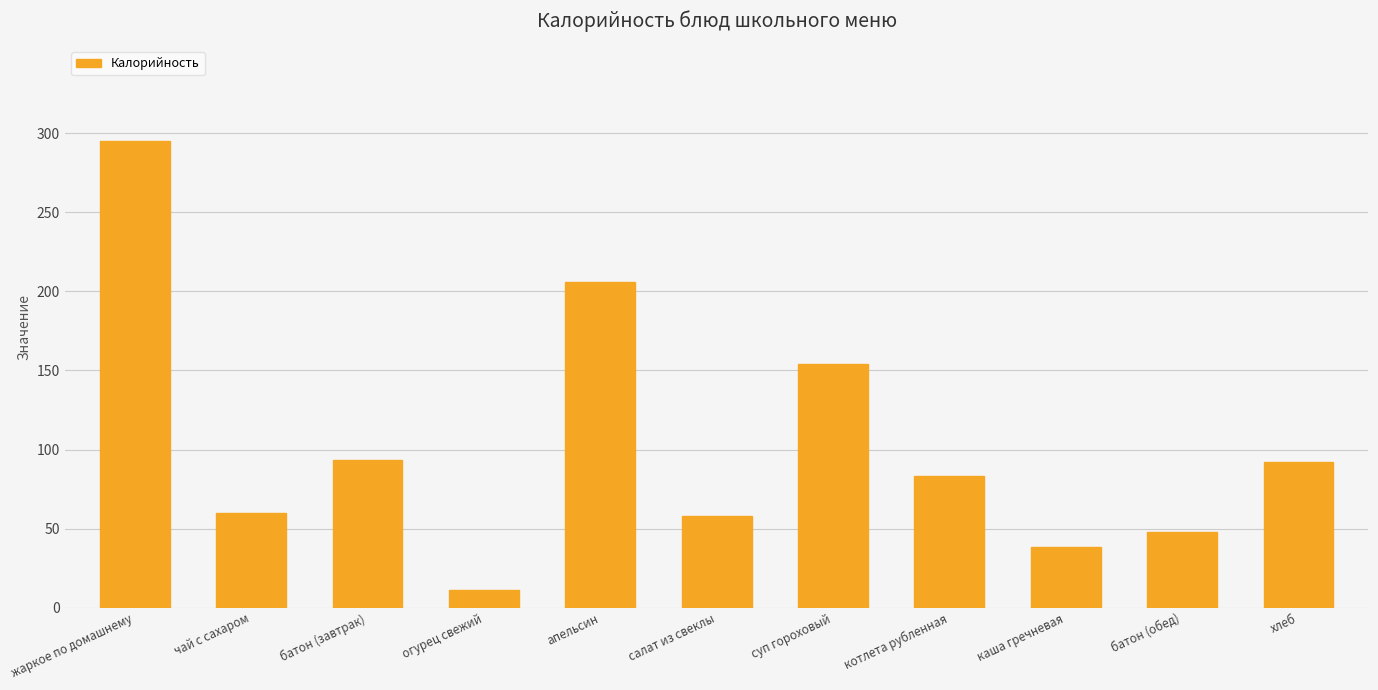

Which category has the lowest value across all series?

огурец свежий